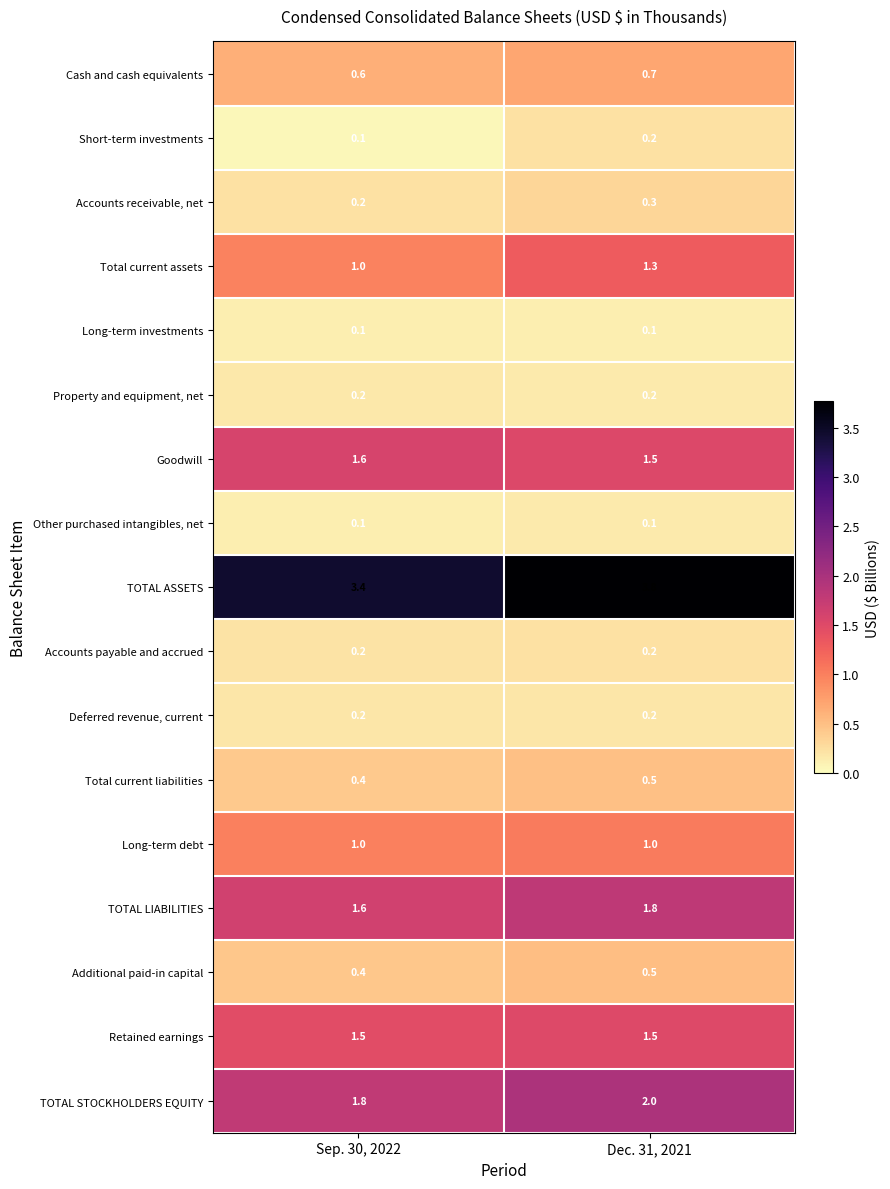

Which series has the largest total across all categories?

TOTAL ASSETS